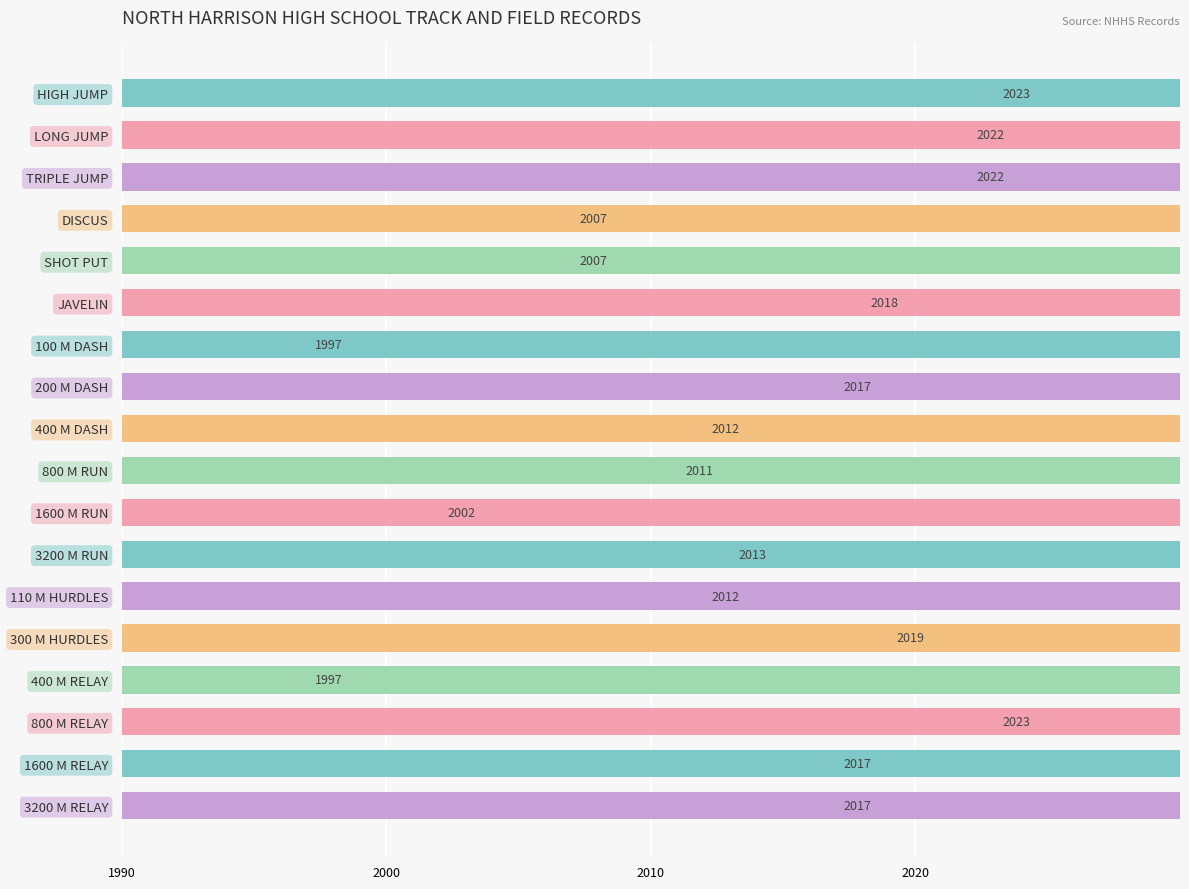

Which has a higher value, 1600 M RUN or DISCUS?

DISCUS